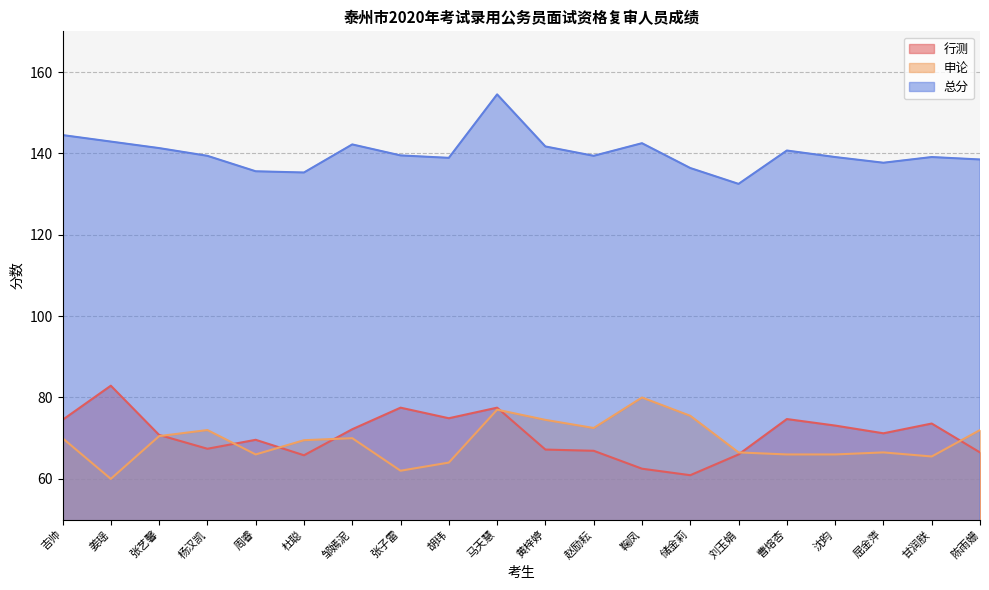

What is the total value across all series at 杨汉凯?

278.8